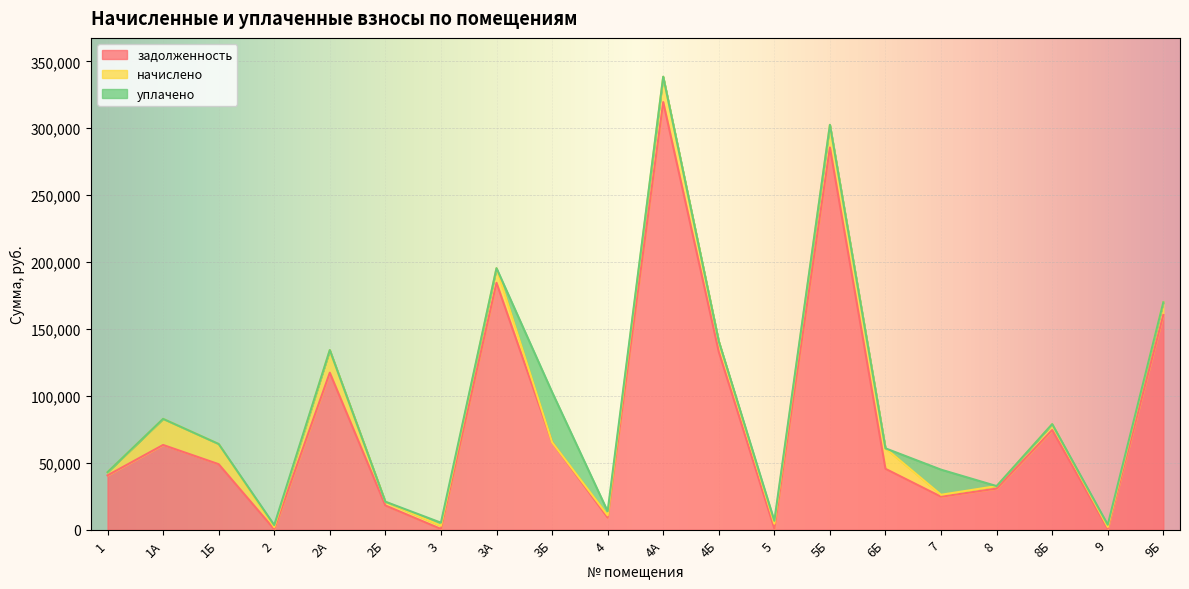

What is the maximum value for задолженность?

319558.9